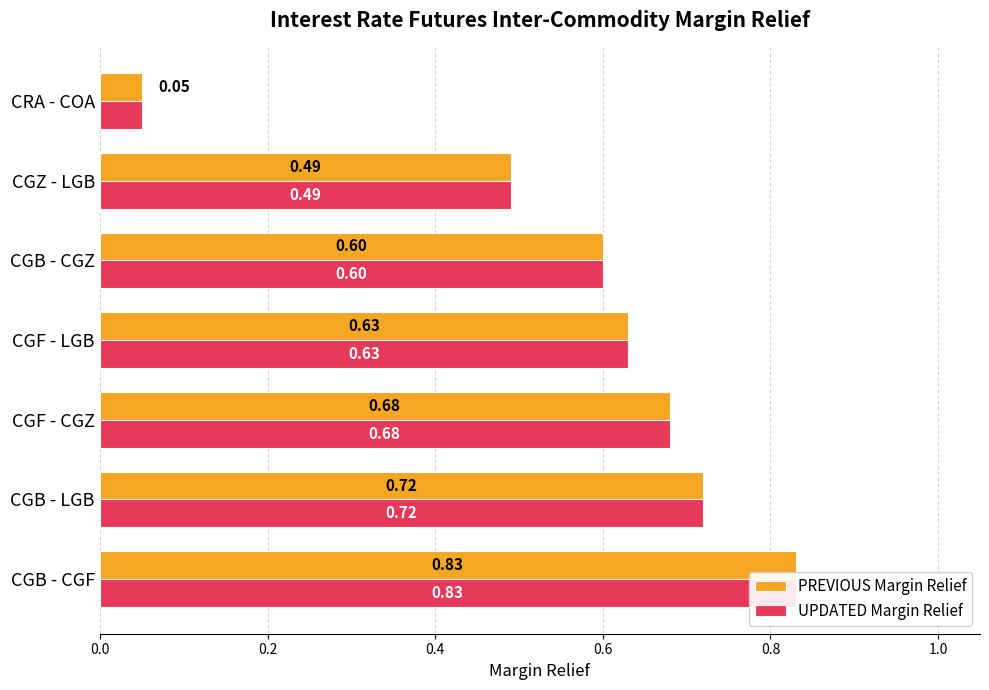

Which series has the largest range (max minus min)?

PREVIOUS Margin Relief